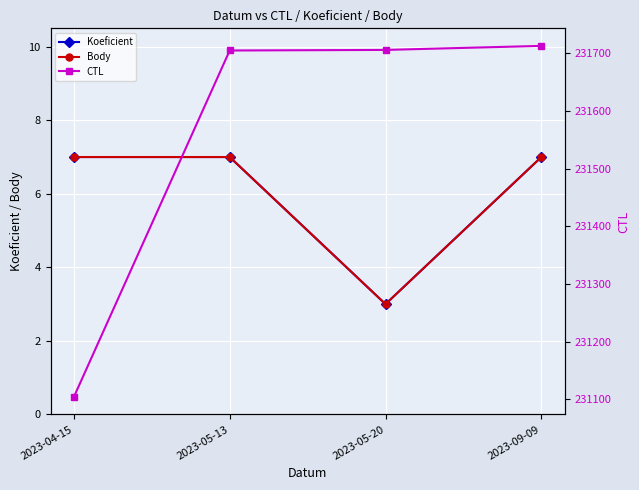

Between 2023-04-15 and 2023-09-09, which is larger?

2023-04-15